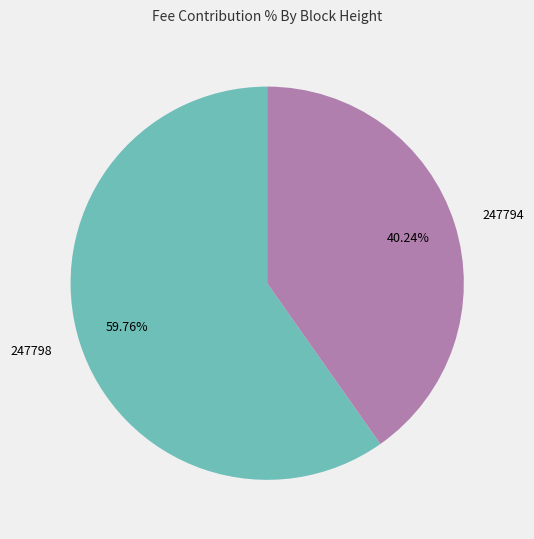

To the nearest percent, what is the difference between the largest and smallest slice percentages?

20%